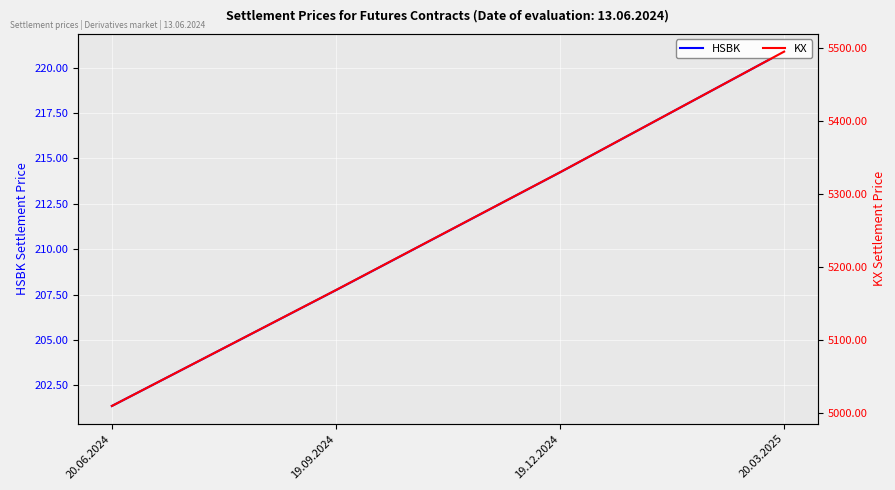

Which has a higher value, 20.06.2024 or 20.03.2025?

20.03.2025